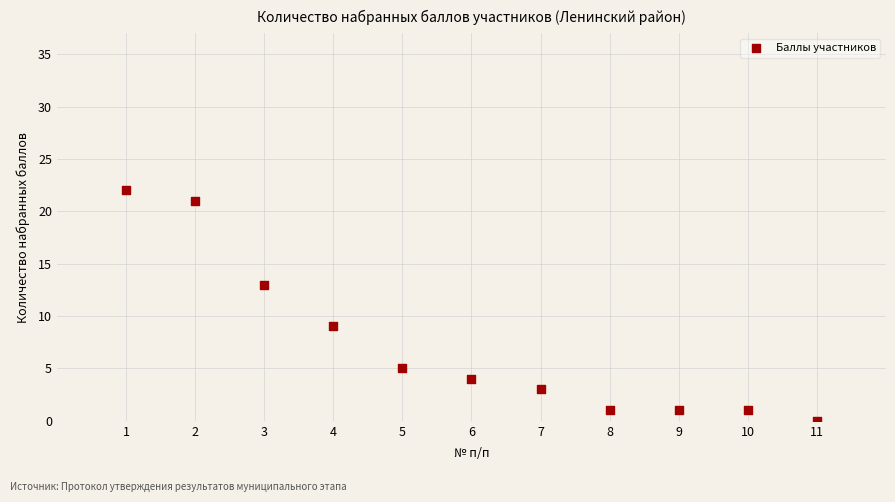

What is the range of Y values (max minus min)?

22